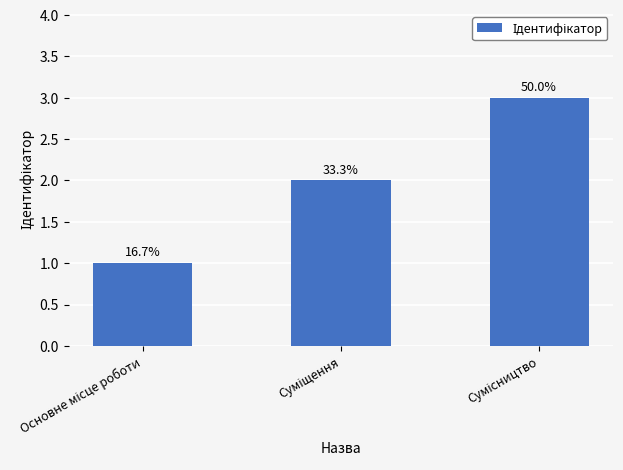

How many bars are there in total?

3